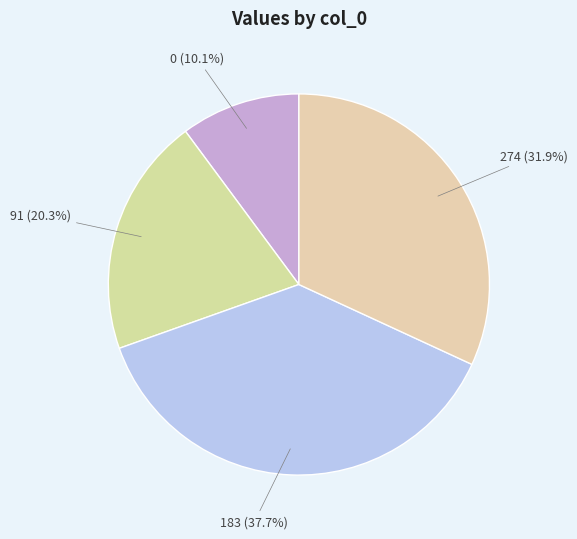

The 0 slice represents 10% of the pie. True or false?

True